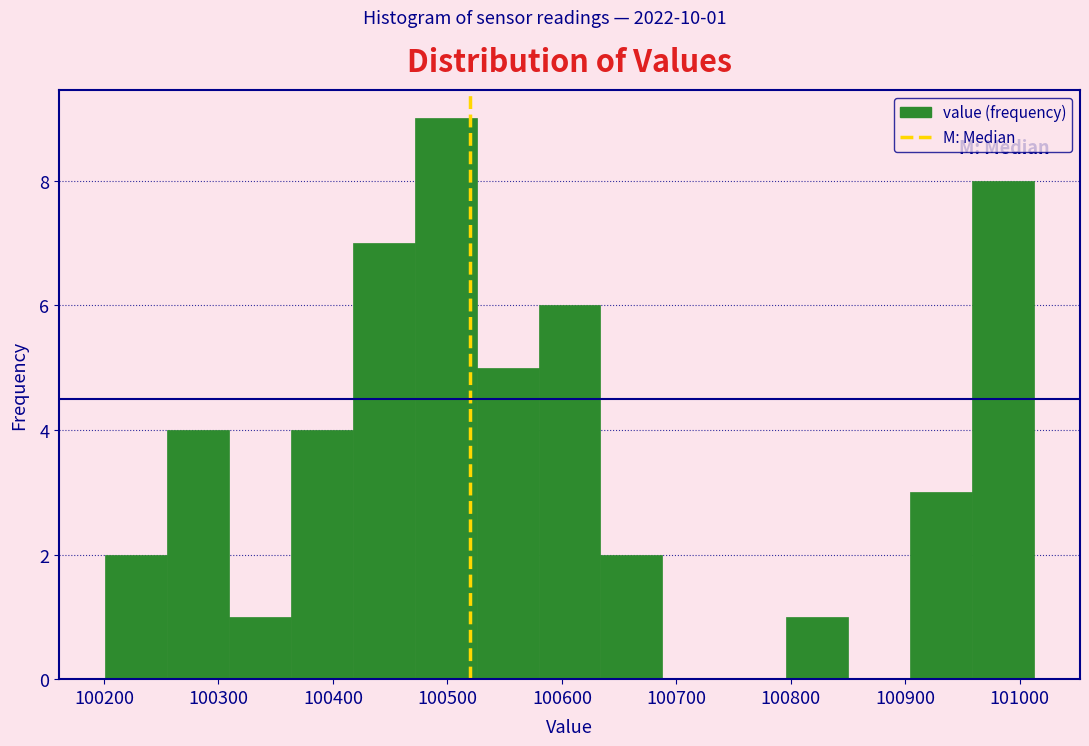

Which range on the x-axis has the tallest bar?

100470 to 100530